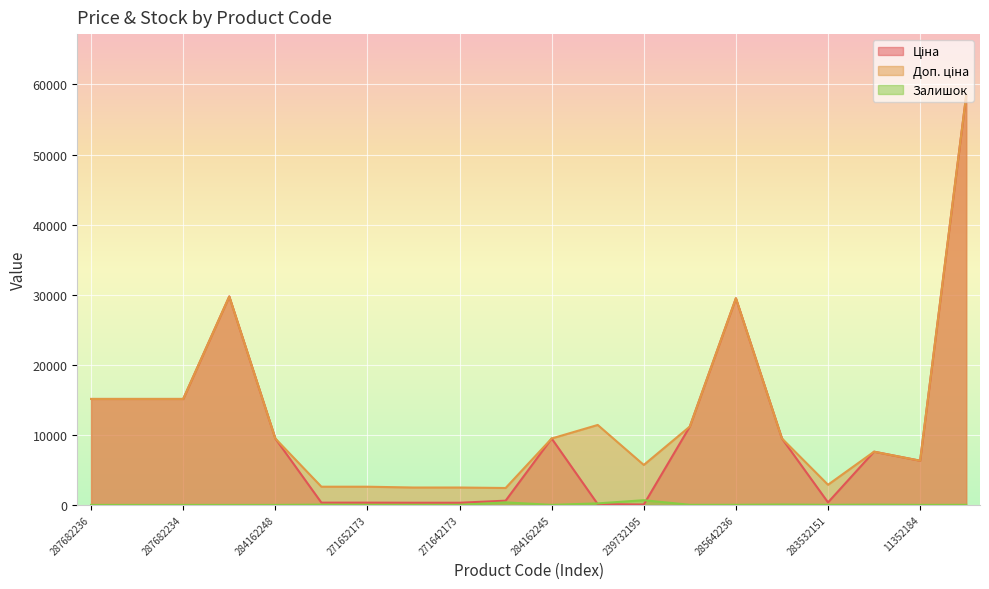

Rank the categories by Залишок value from lowest to highest.

287682236, 287682235, 287682234, 287702232, 284162248, 11352184, 284162245, 271642173, 285662232, 271642174, 271652173, 283532151, 285642236, 285112220, 271652174, 239682195, 284162210, 239772195, 249092174, 239732195